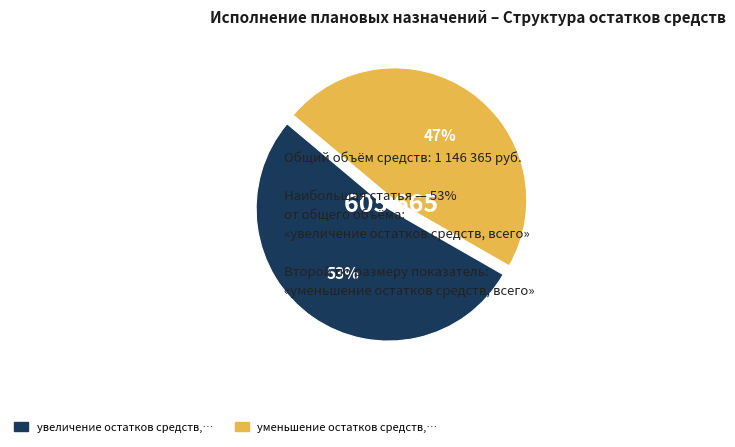

Is there a majority slice in this chart?

Yes